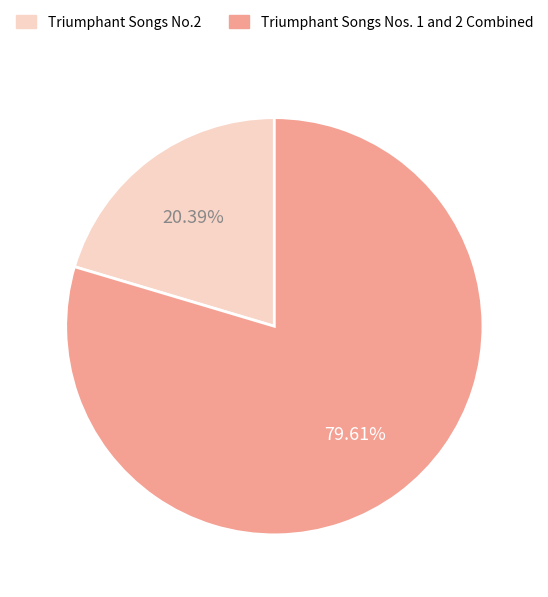

Which has a higher value, Triumphant Songs No.2 or Triumphant Songs Nos. 1 and 2 Combined?

Triumphant Songs Nos. 1 and 2 Combined